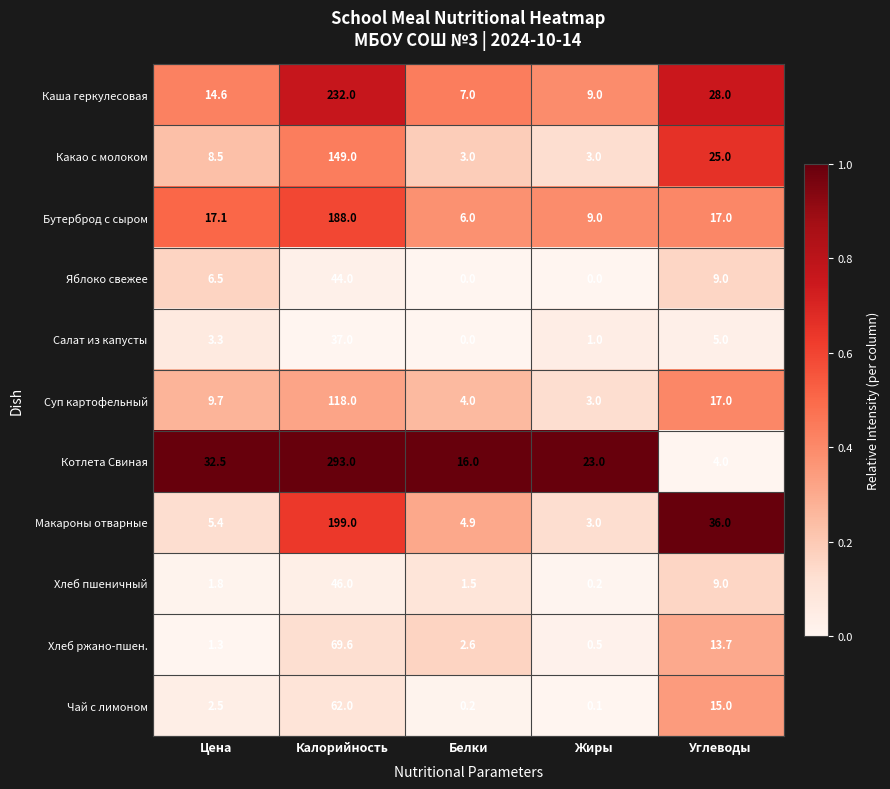

Where does the Чай с лимоном series first go above 2?

Цена